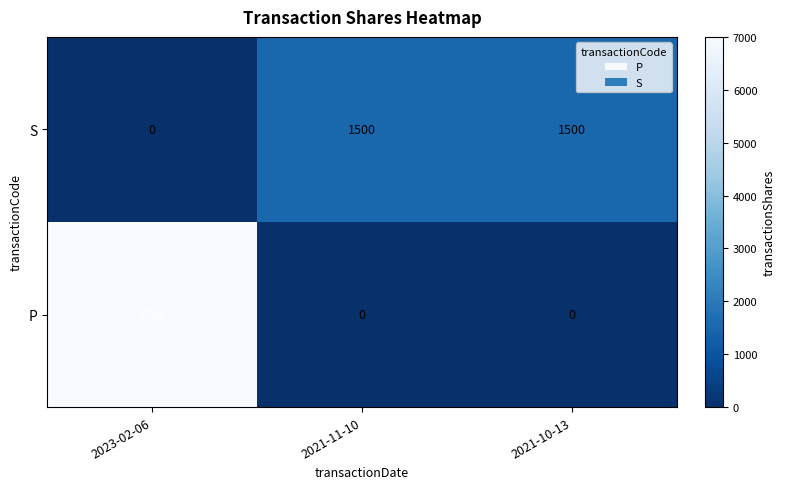

What is the spread (max minus min) of values at 2021-11-10?

1500